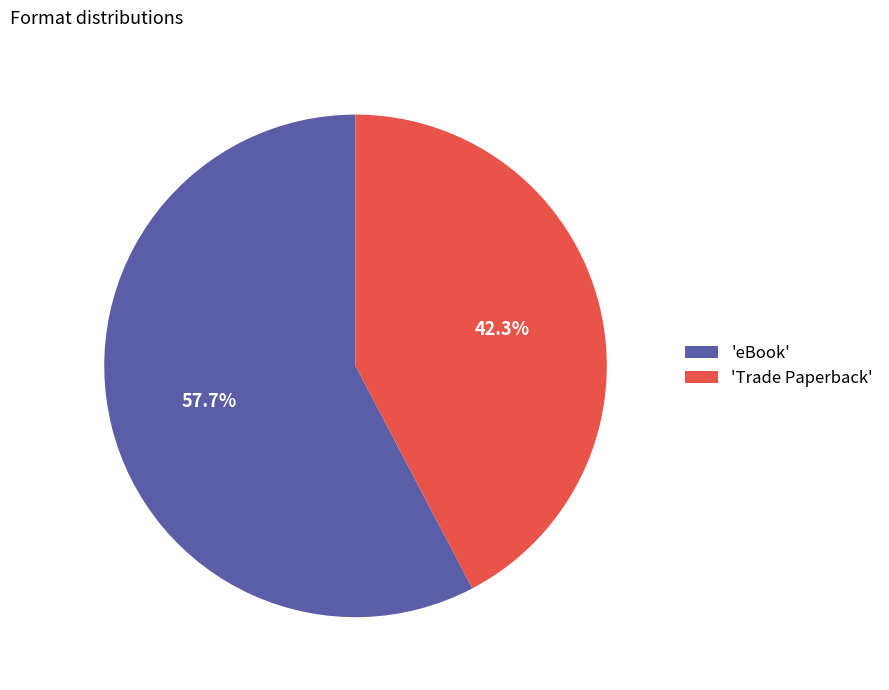

Which slice is the smallest?

'Trade Paperback'